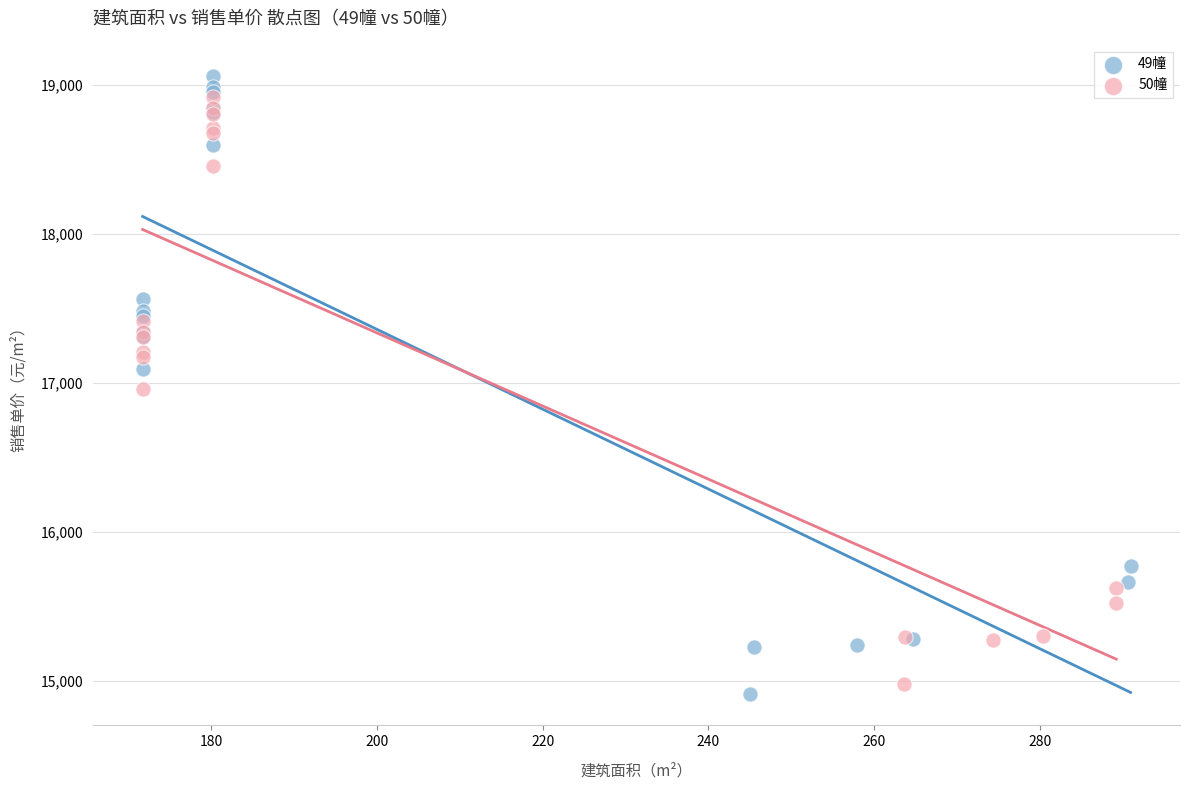

Which series has the largest Y range (max minus min)?

49幢